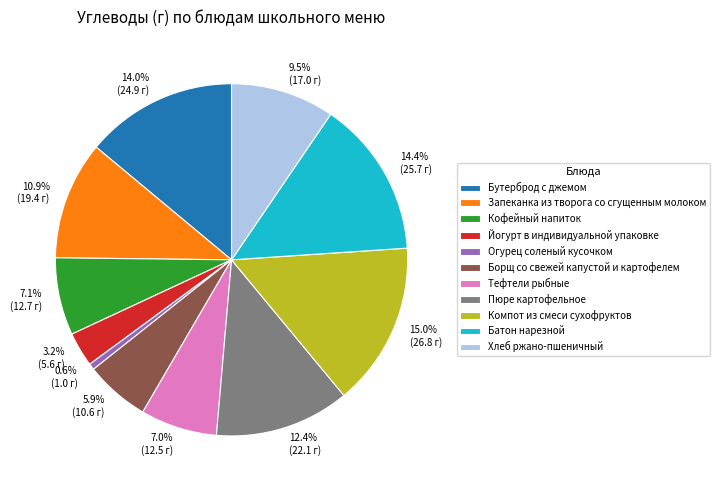

Which has a higher value, Пюре картофельное or Кофейный напиток?

Пюре картофельное